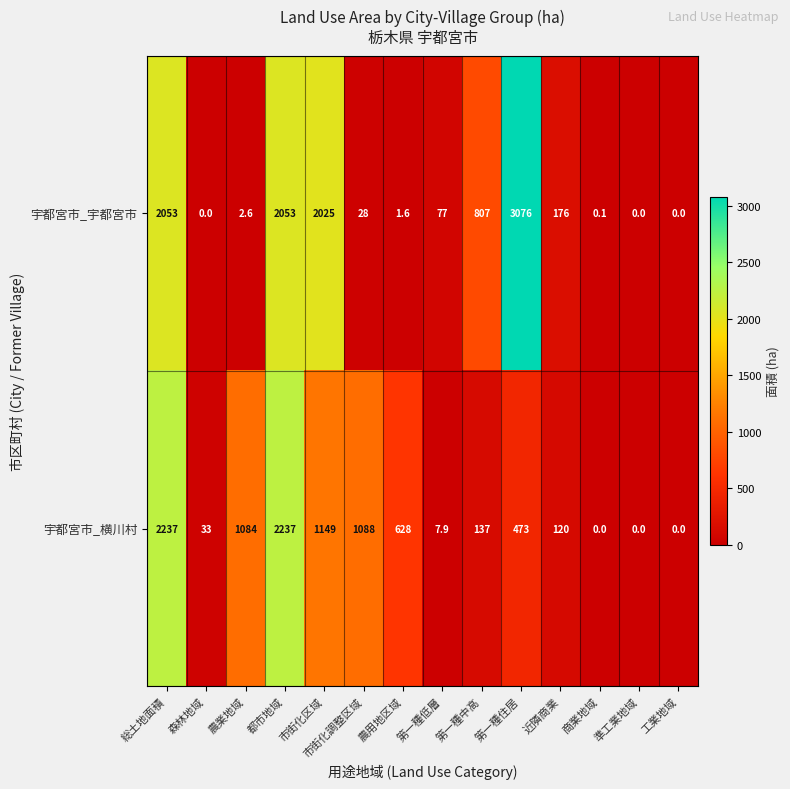

Count the number of data series in this chart.

2